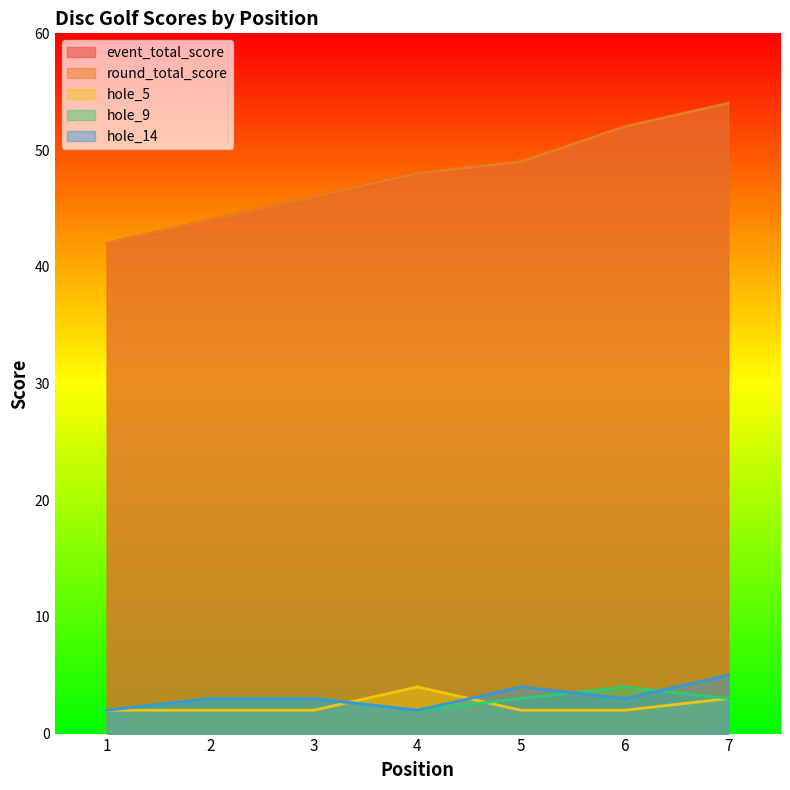

What is the difference between the second highest and second lowest values in the event_total_score series?

8